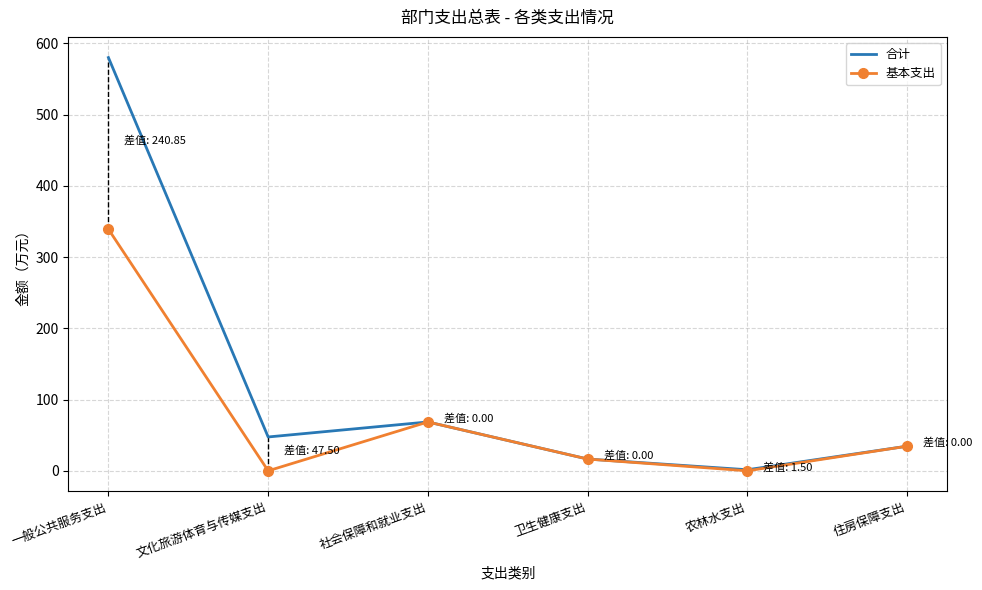

True or false: 合计 and 基本支出 cross at least once.

False